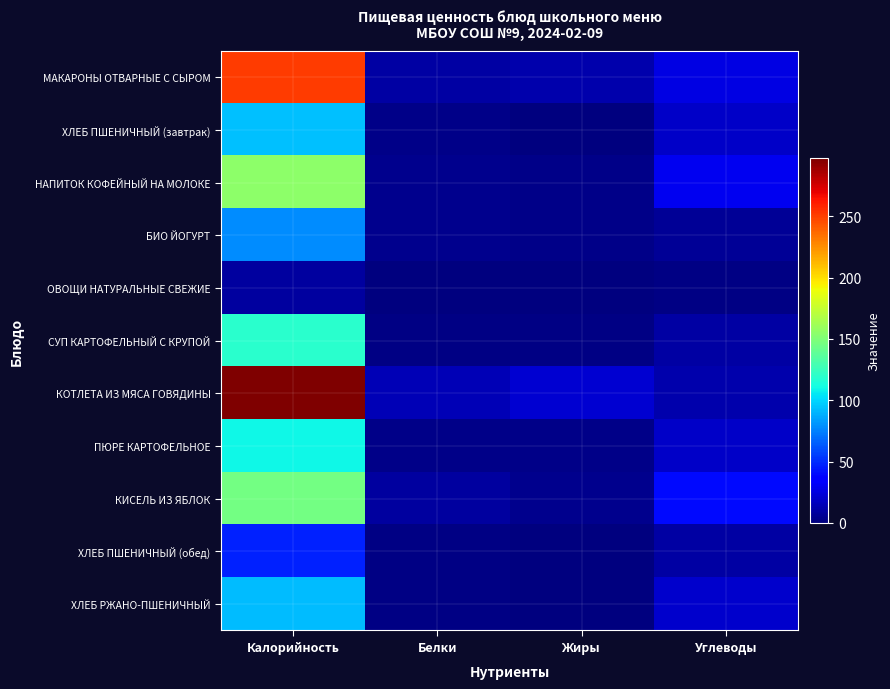

Reading right to left, transcribe all the data shown in this chart.

МАКАРОНЫ ОТВАРНЫЕ С СЫРОМ: Углеводы=25.6	Жиры=11.9	Белки=10.2	Калорийность=250.8
ХЛЕБ ПШЕНИЧНЫЙ (завтрак): Углеводы=19.3	Жиры=0.4	Белки=3.2	Калорийность=93.5
НАПИТОК КОФЕЙНЫЙ НА МОЛОКЕ: Углеводы=29.2	Жиры=2.7	Белки=3.6	Калорийность=155.2
БИО ЙОГУРТ: Углеводы=6.5	Жиры=3.0	Белки=4.4	Калорийность=78.0
ОВОЩИ НАТУРАЛЬНЫЕ СВЕЖИЕ: Углеводы=1.5	Жиры=0.1	Белки=0.5	Калорийность=8.5
СУП КАРТОФЕЛЬНЫЙ С КРУПОЙ: Углеводы=9.7	Жиры=2.2	Белки=1.6	Калорийность=118.6
КОТЛЕТА ИЗ МЯСА ГОВЯДИНЫ: Углеводы=12.4	Жиры=20.9	Белки=14.2	Калорийность=297.1
ПЮРЕ КАРТОФЕЛЬНОЕ: Углеводы=19.1	Жиры=2.3	Белки=3.1	Калорийность=109.2
КИСЕЛЬ ИЗ ЯБЛОК: Углеводы=39.8	Жиры=4.1	Белки=8.9	Калорийность=145.1
ХЛЕБ ПШЕНИЧНЫЙ (обед): Углеводы=9.7	Жиры=0.2	Белки=1.6	Калорийность=46.8
ХЛЕБ РЖАНО-ПШЕНИЧНЫЙ: Углеводы=19.8	Жиры=0.4	Белки=2.2	Калорийность=92.0